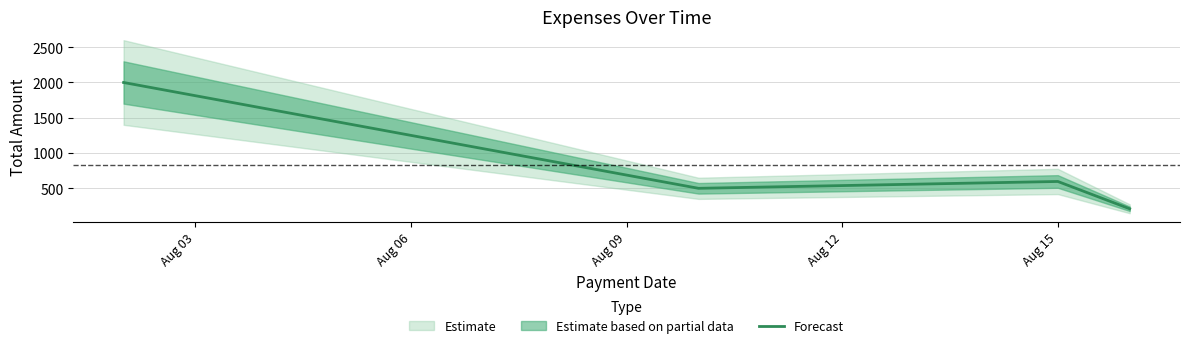

What is the value of the 1st point from the left?

2000